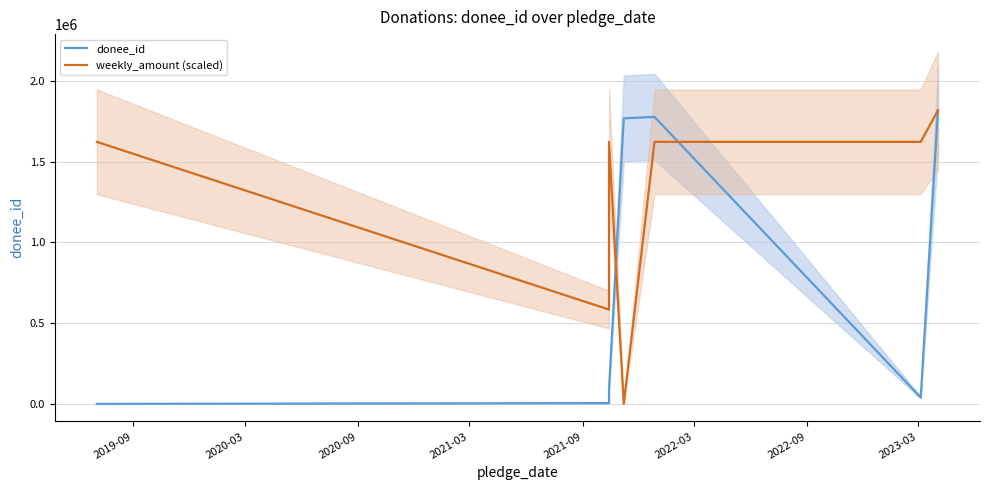

After their last crossing, which series has the higher values: donee_id or weekly_amount (scaled)?

weekly_amount (scaled)